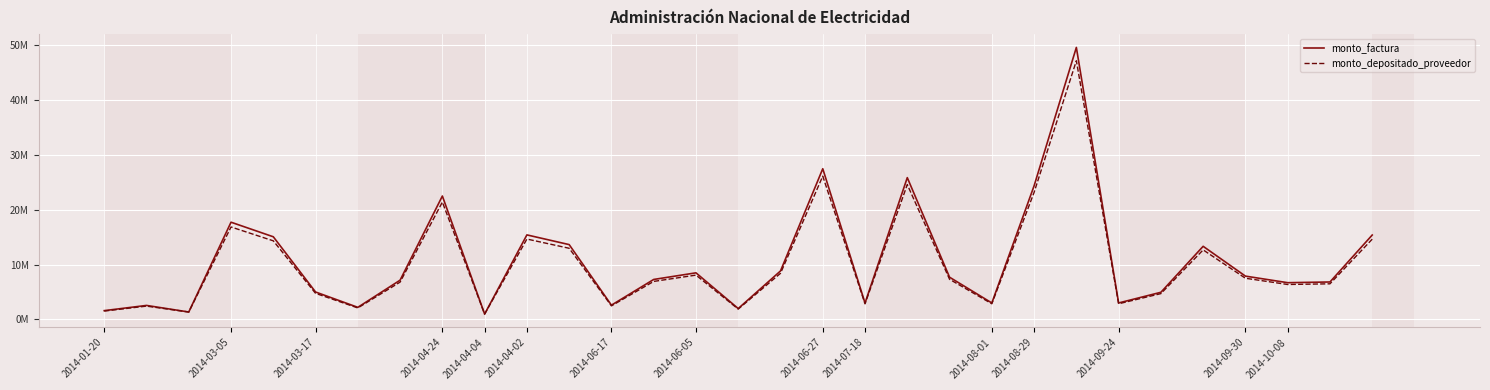

Rank the categories by monto_factura value from highest to lowest.

23, 17, 19, 22, 2014-06-27, 2014-04-24, 2014-08-01, 30, 2014-04-04, 2014-08-29, 26, 16, 2014-10-08, 27, 20, 2014-09-30, 2014-06-05, 29, 28, 2014-04-02, 25, 21, 24, 18, 2014-09-24, 2014-03-05, 2014-06-17, 15, 2014-01-20, 2014-03-17, 2014-07-18